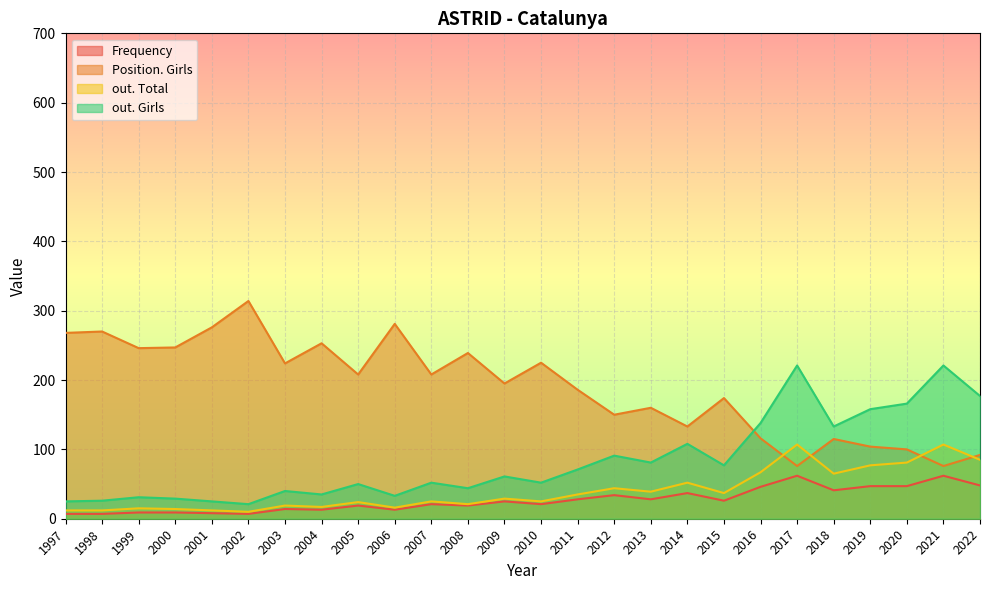

True or false: out. Girls has a value of 77 at 2015.

True